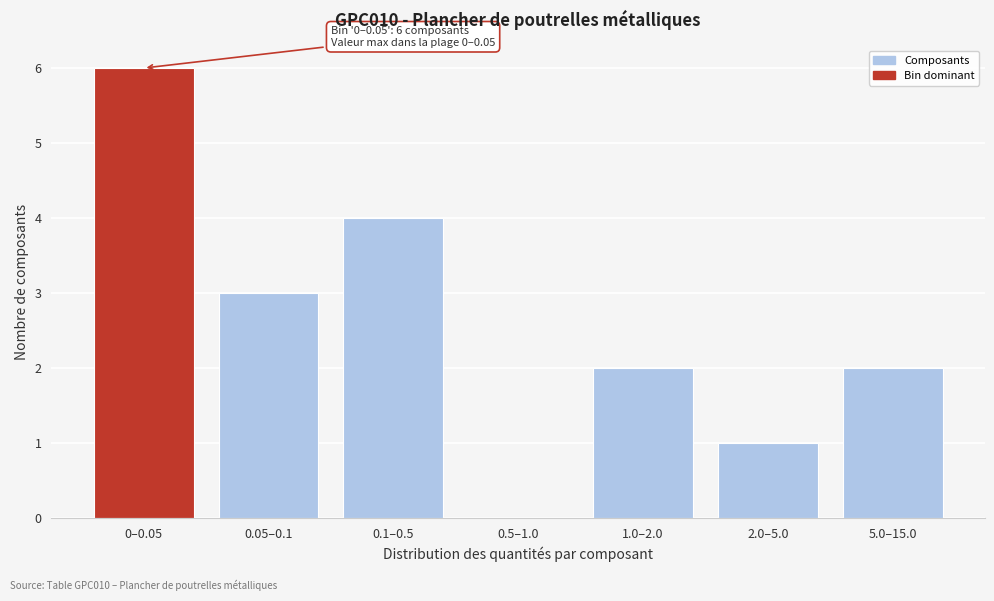

Reading left to right, transcribe all the data shown in this chart.

0–0.05=6	0.05–0.1=3	0.1–0.5=4	0.5–1.0=0	1.0–2.0=2	2.0–5.0=1	5.0–15.0=2